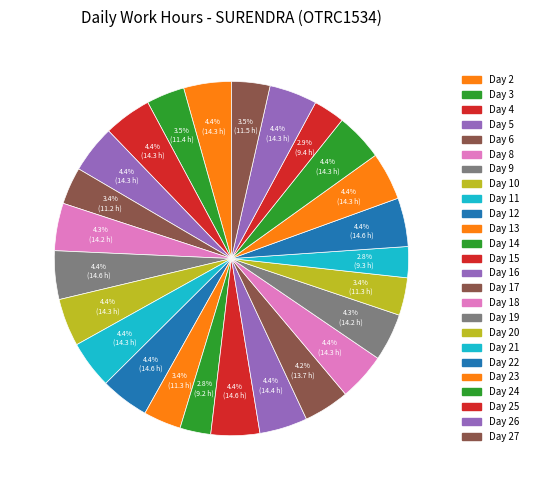

To the nearest percent, what is the average slice percentage?

4%